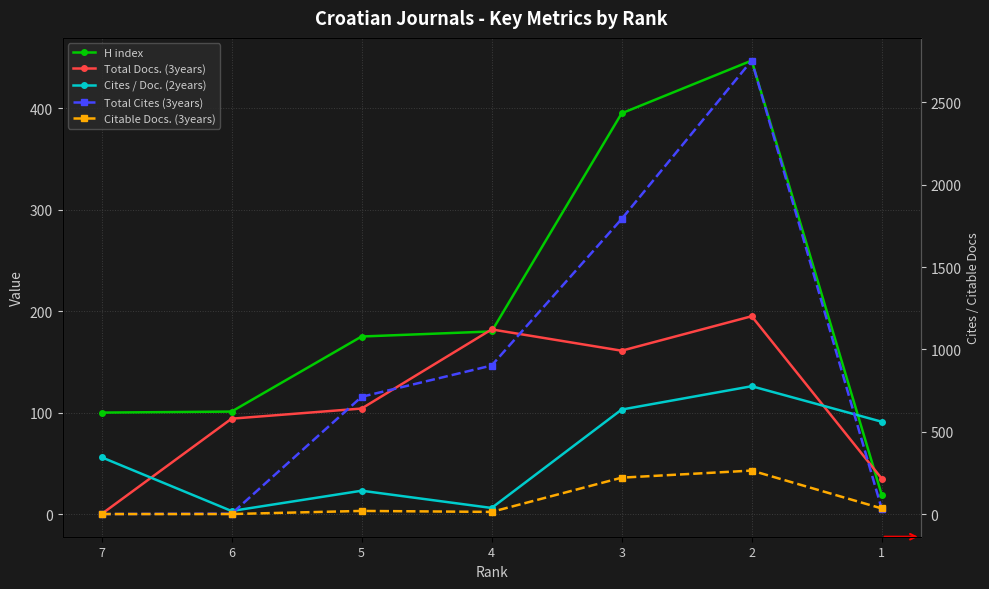

At which category does the chart reach its minimum across all series?

7